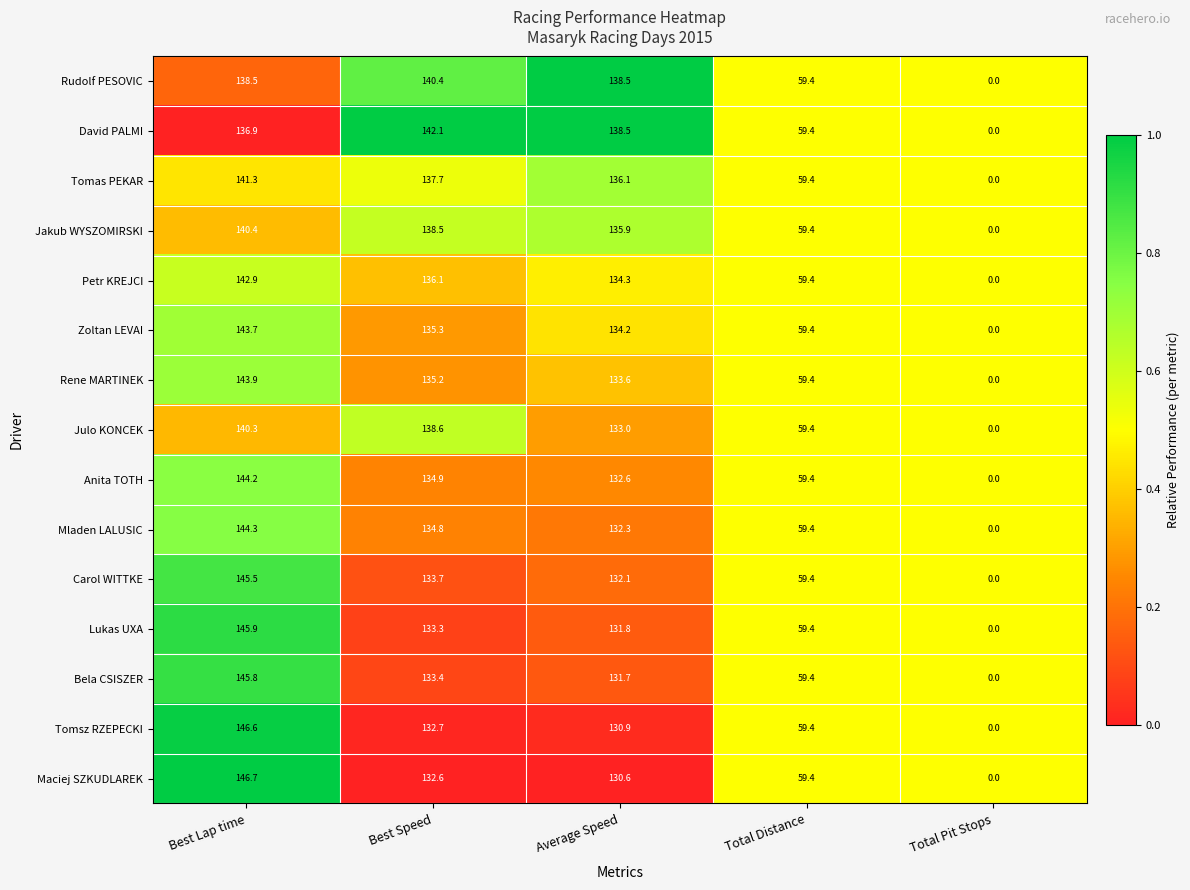

Rank the series at Best Speed from highest to lowest value.

David PALMI, Rudolf PESOVIC, Julo KONCEK, Jakub WYSZOMIRSKI, Tomas PEKAR, Petr KREJCI, Zoltan LEVAI, Rene MARTINEK, Anita TOTH, Mladen LALUSIC, Carol WITTKE, Bela CSISZER, Lukas UXA, Tomsz RZEPECKI, Maciej SZKUDLAREK